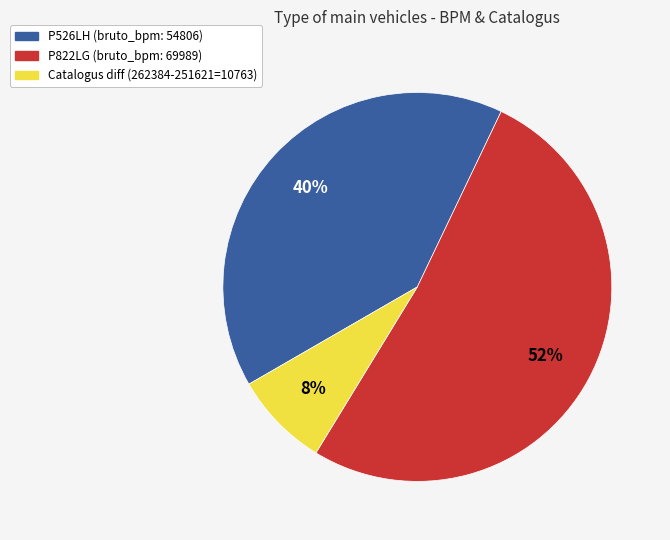

Combined, do Catalogus diff (262384-251621=10763) and P526LH (bruto_bpm: 54806) account for over 50%?

No